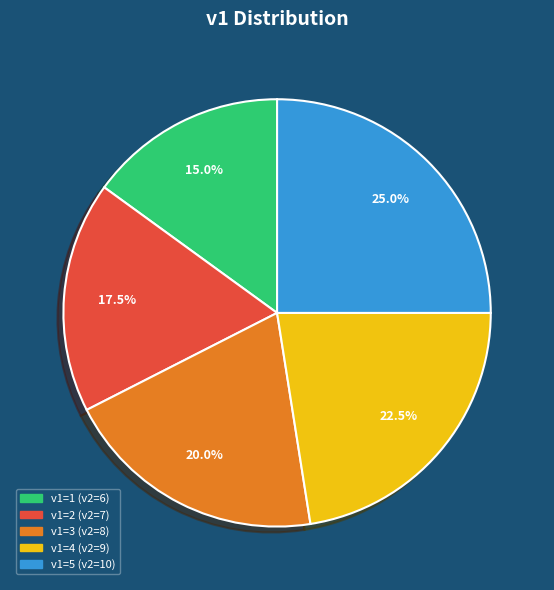

Is there any slice that represents more than half of the pie?

No